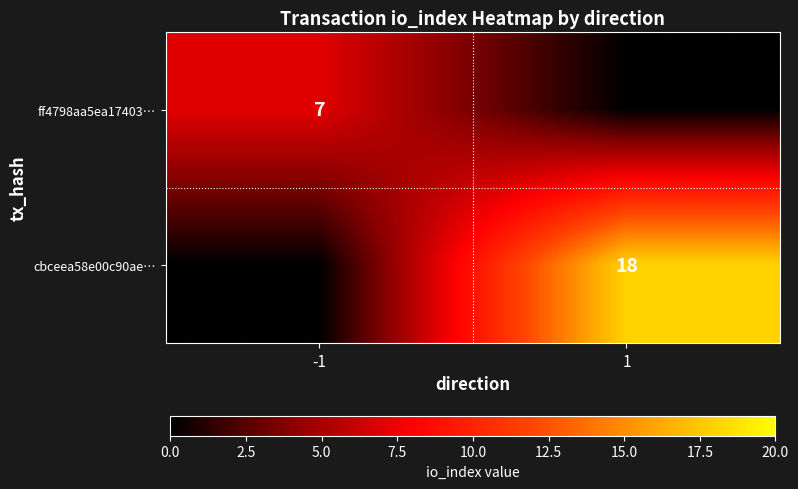

Is it true that cbceea58e00c90ae… equals 26 at 1?

False